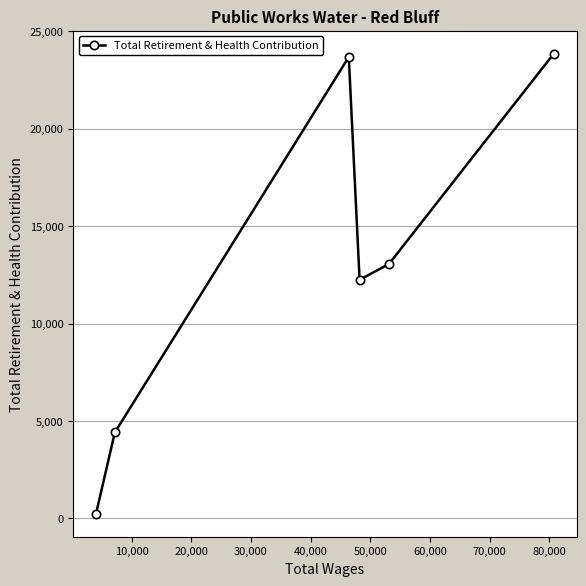

What is the difference between the maximum and second lowest values?

19443